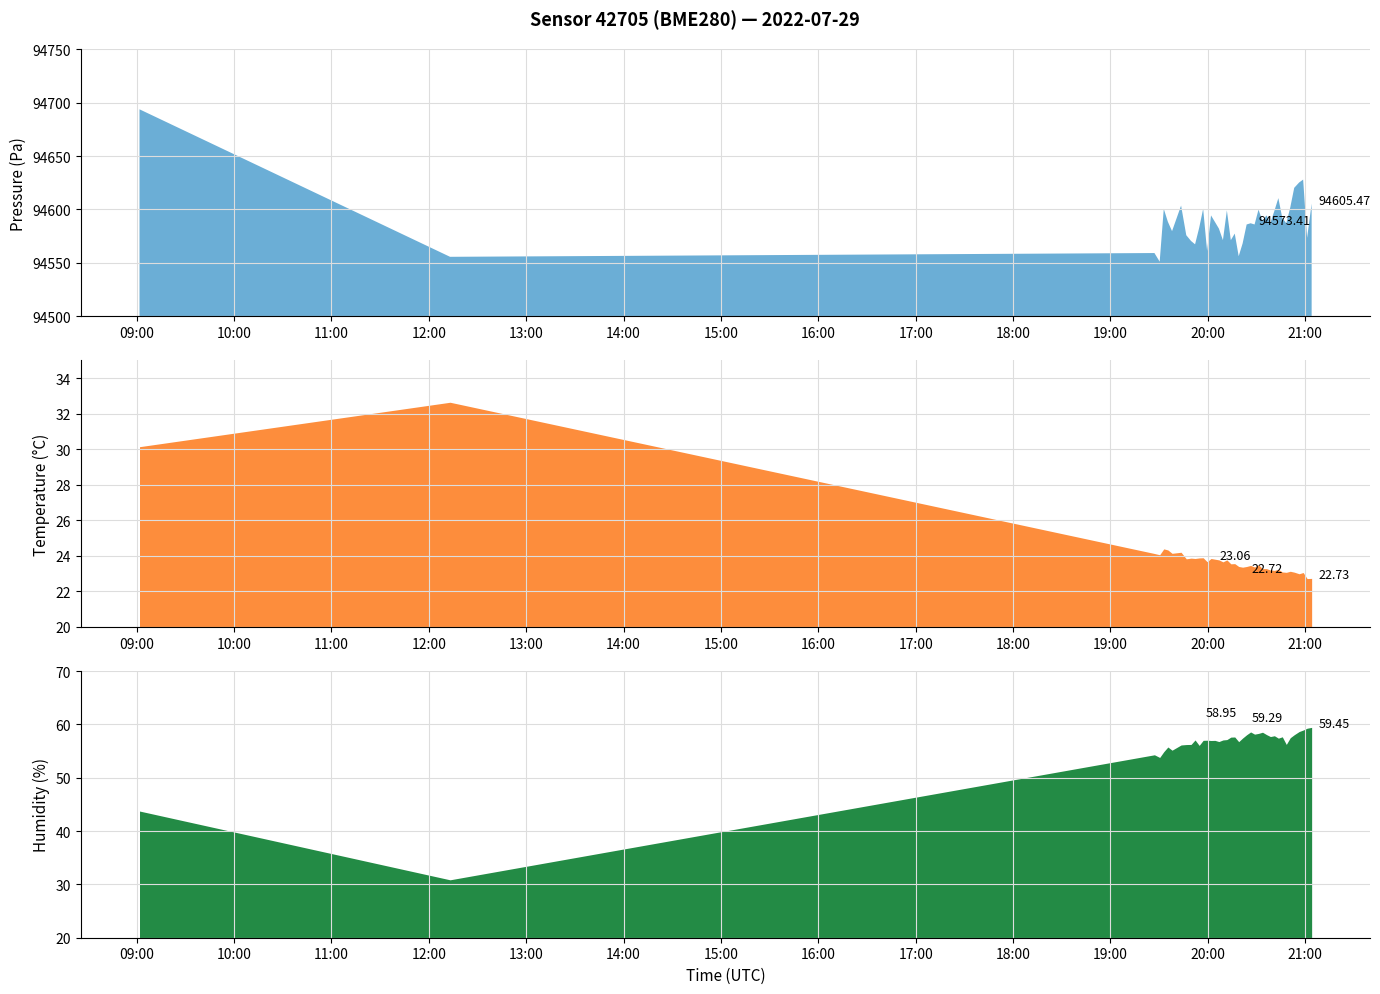

What is the label of the 38th point from the right?

2022-07-29T19:27:08